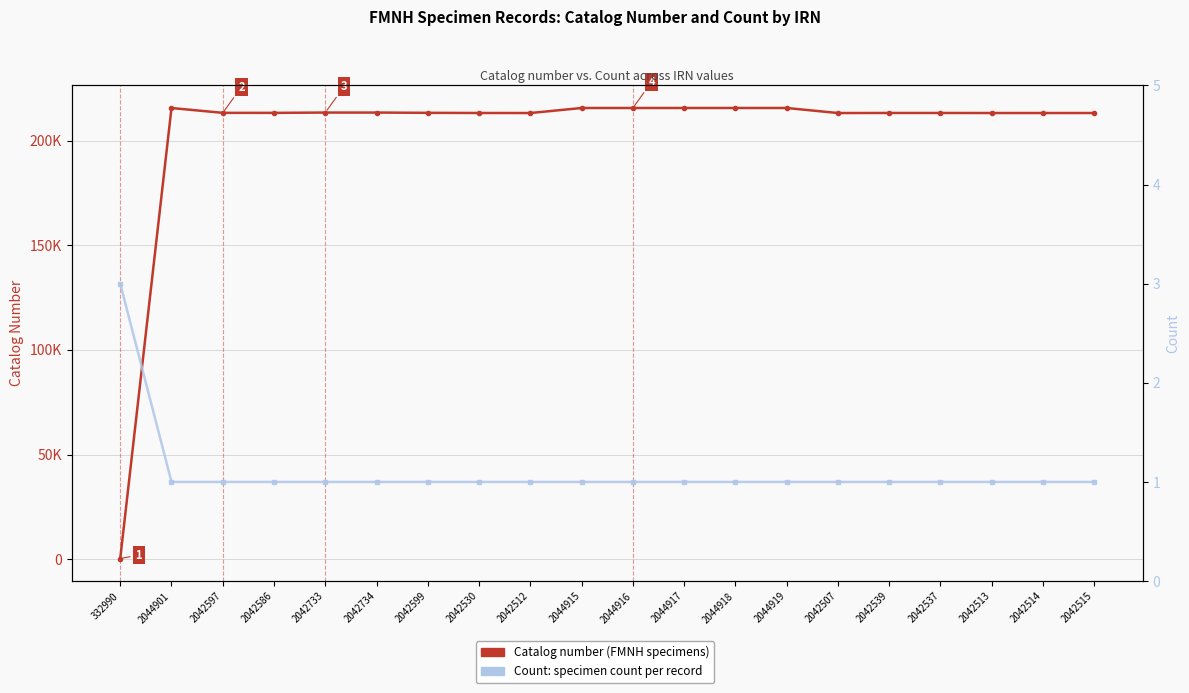

List the series in order of their peak value, highest first.

Catalog number, Count